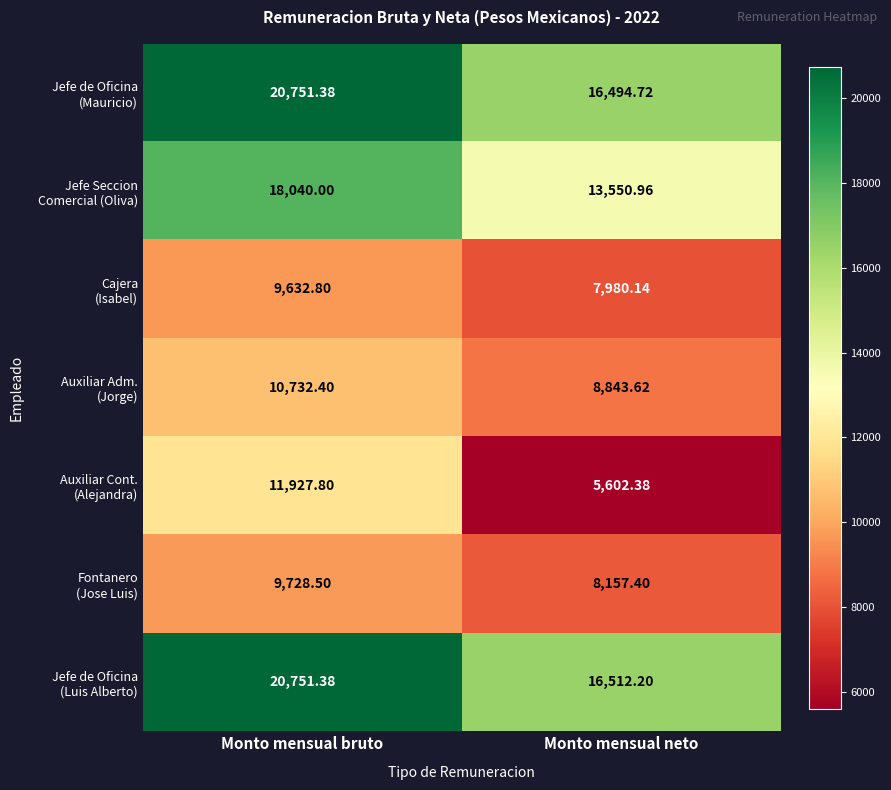

Which has a higher value, Monto mensual neto or Monto mensual bruto?

Monto mensual bruto